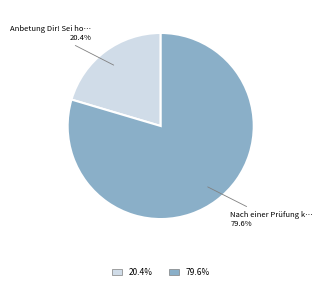

Is there any slice that represents more than half of the pie?

Yes